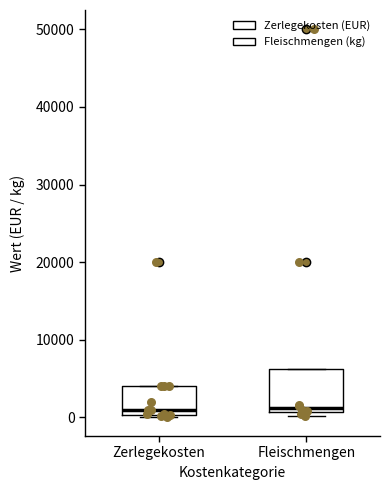

Where is the lower edge of the box for Fleischmengen on the y-axis? The values are not printed on the chart, so give them approximately, as read against the axis.

1000